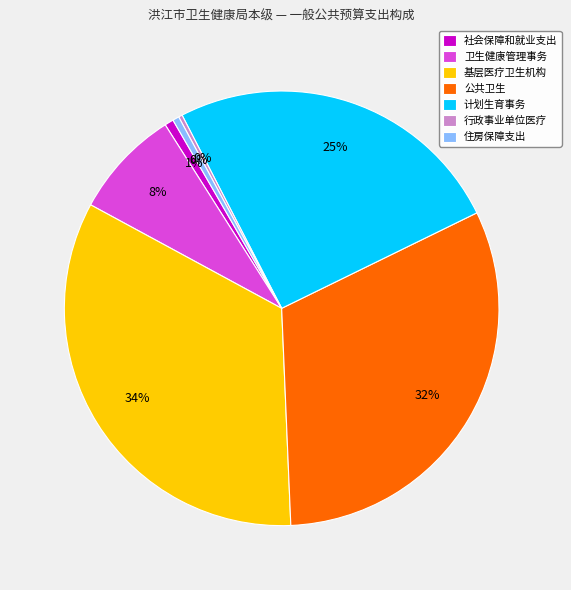

True or false: 基层医疗卫生机构 accounts for 48% of the total.

False